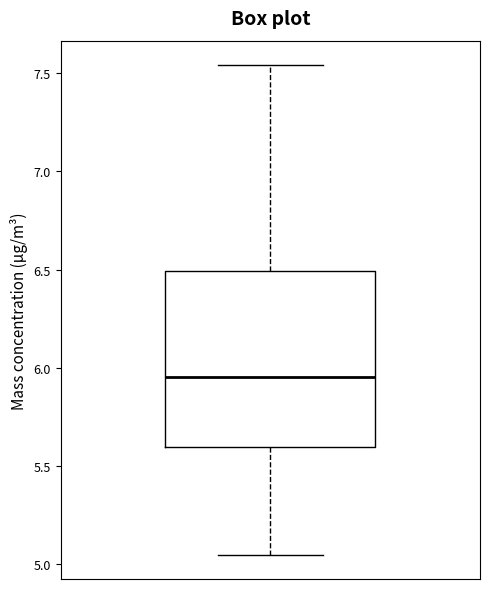

Transcribe this box plot: give where the median line is, the range the box spans, and where the two whiskers end, as read against the y-axis. The values are not printed on the chart, so give them approximately, as read against the axis.

median 5.95, box 5.60 to 6.50, whiskers 5.05 to 7.55